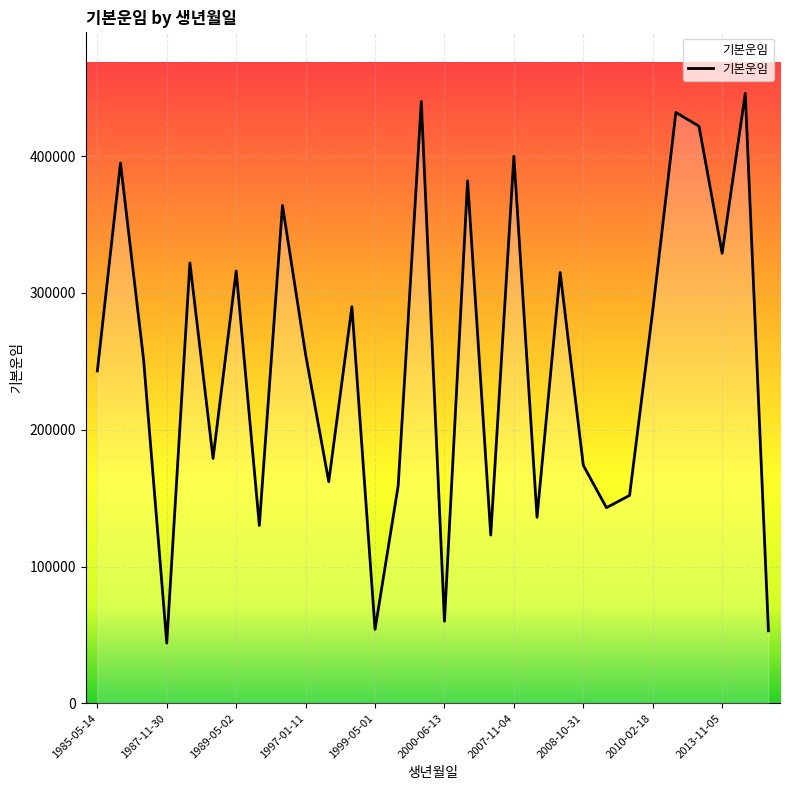

What is the maximum value shown in the chart?

446000